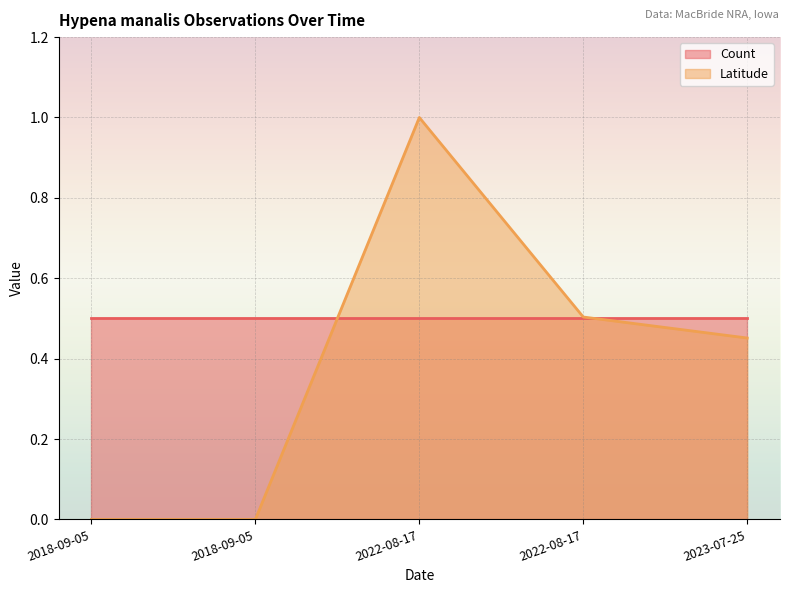

Does the chart display data point markers on the line(s)?

No